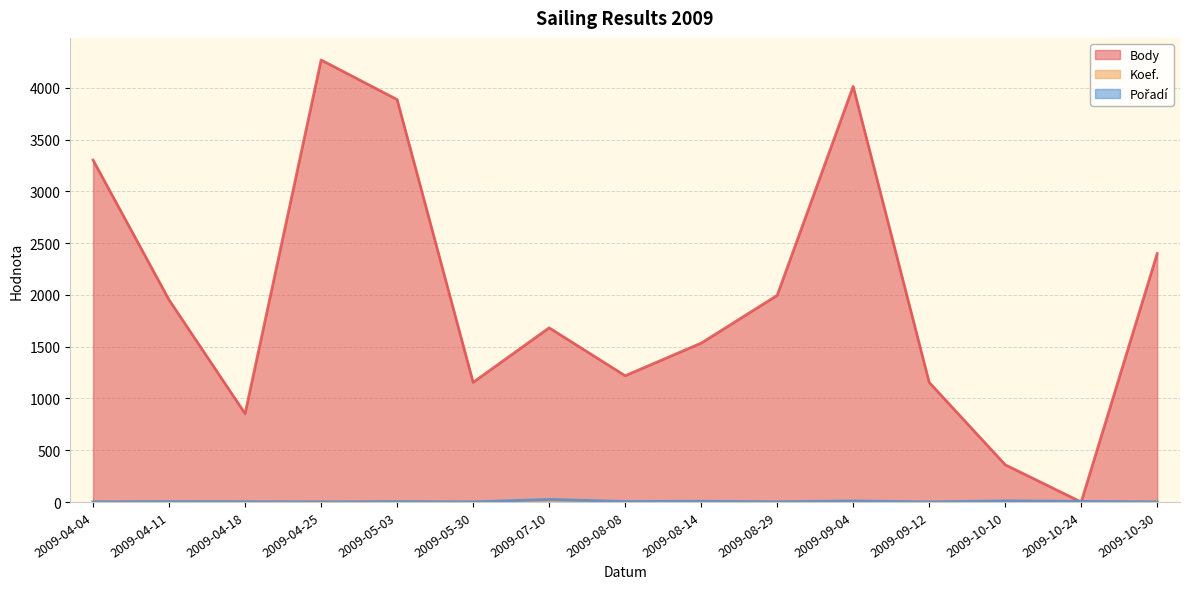

What is the difference between the maximum and second lowest values in the Pořadí series?

24